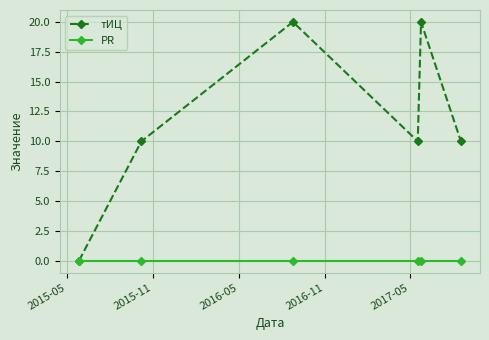

Which series has the widest spread of values?

тИЦ